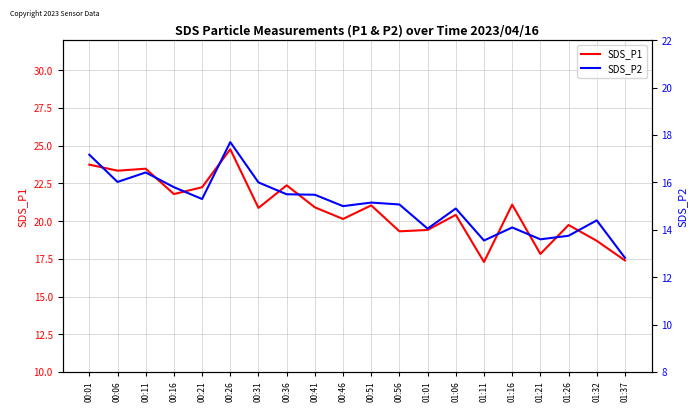

Is it true that SDS_P2 equals 5.6 at 01:32?

False